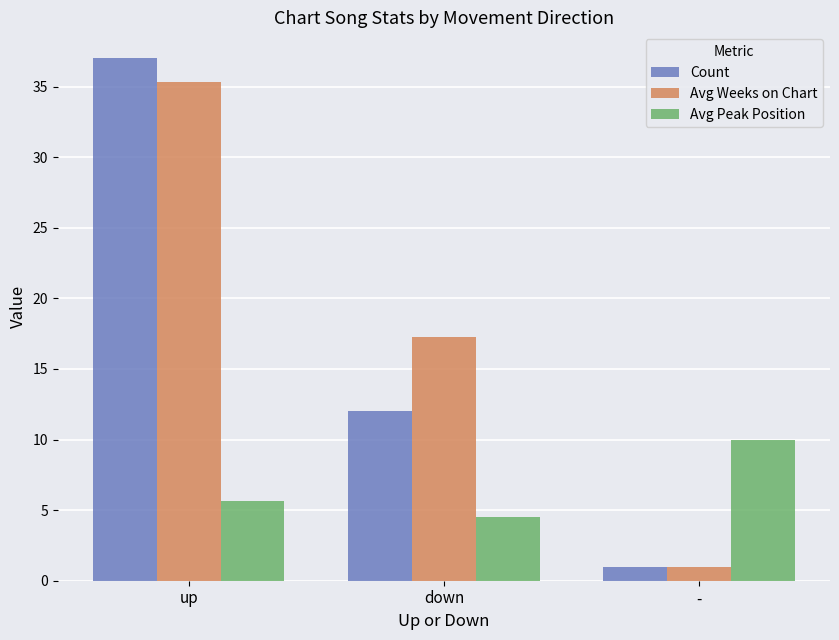

How many bars are there in total?

9